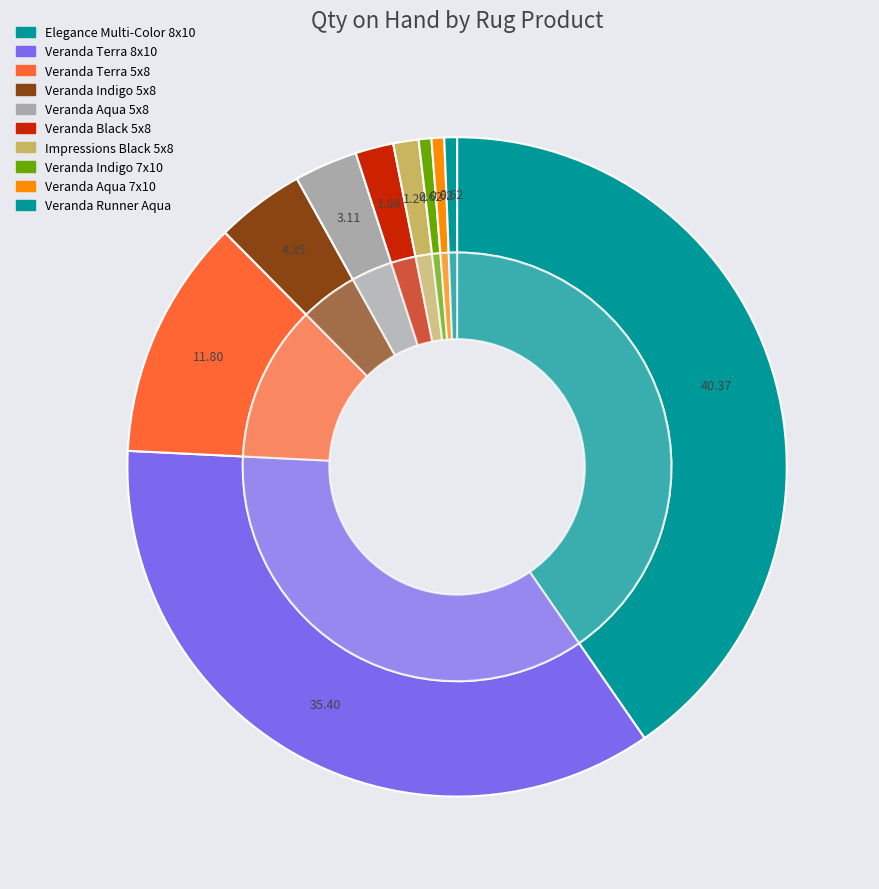

How many slices are in this pie chart?

10